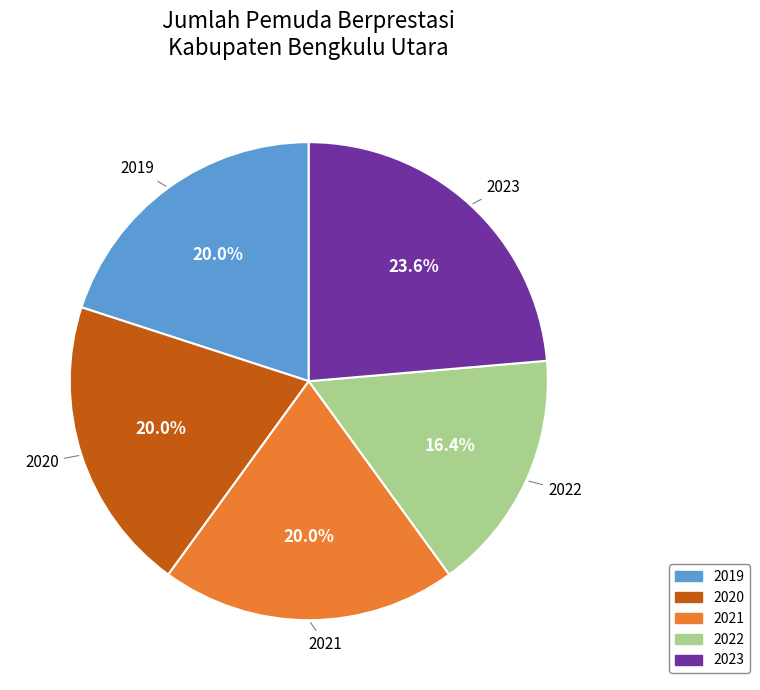

Which category has the smallest portion of the pie?

2022